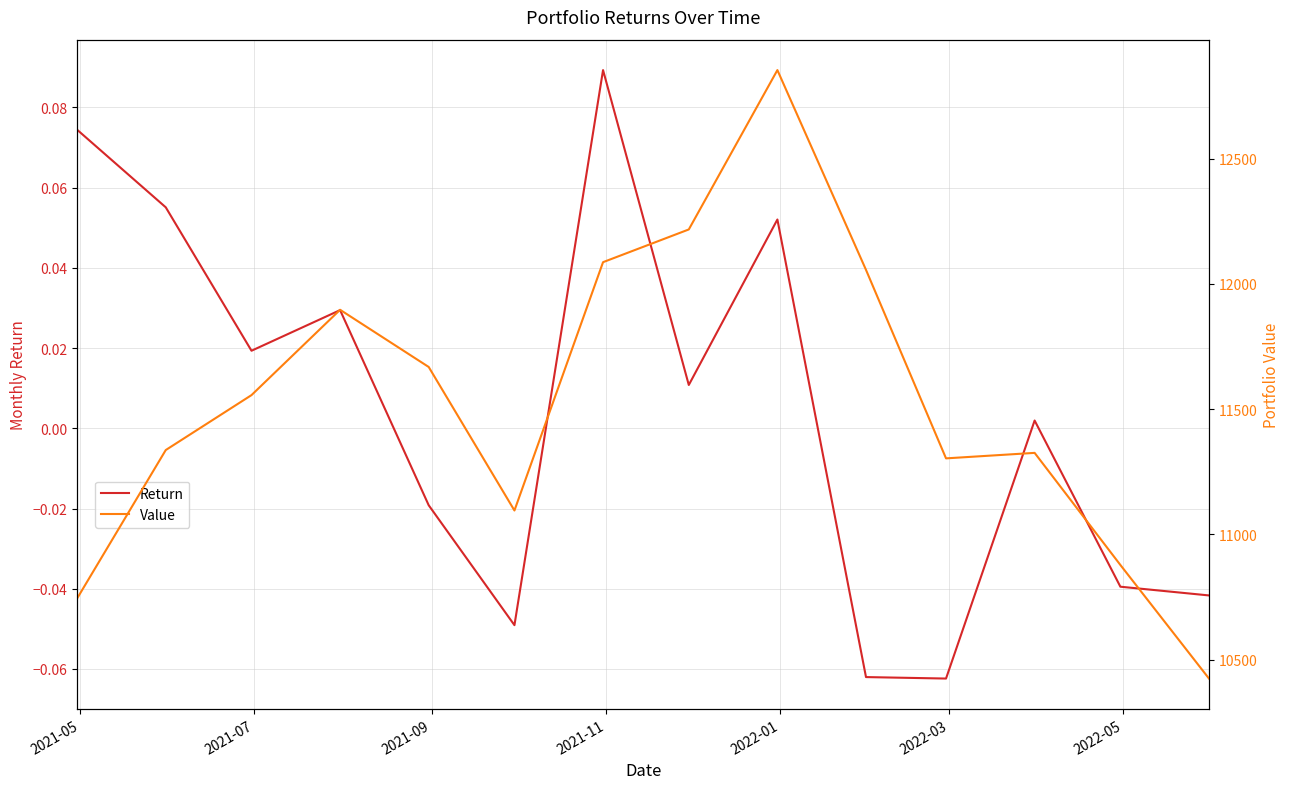

What are all the series names shown in the legend?

Return, Value